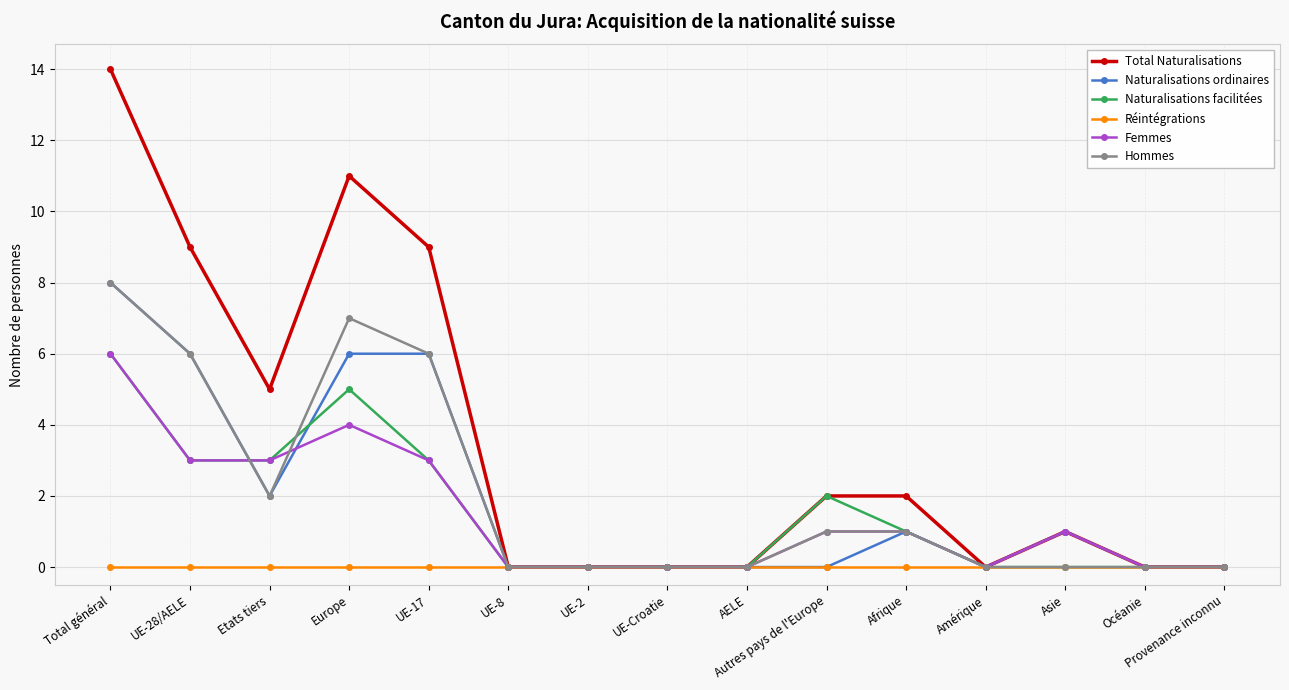

Is the value of Hommes at UE-17 greater than the value of Naturalisations facilitées at Asie?

Yes